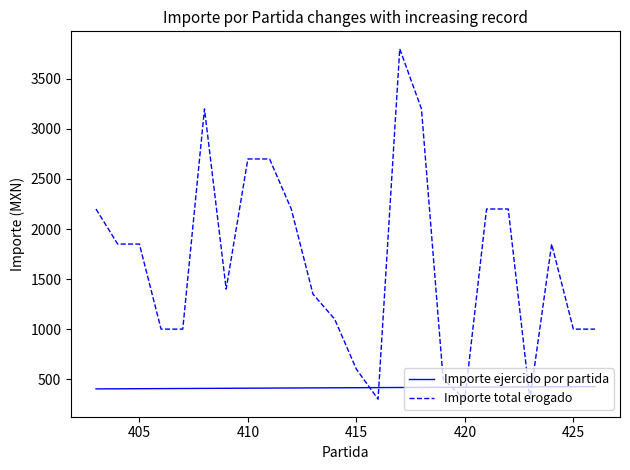

List the series in order of their overall mean, lowest first.

Importe ejercido por partida, Importe total erogado